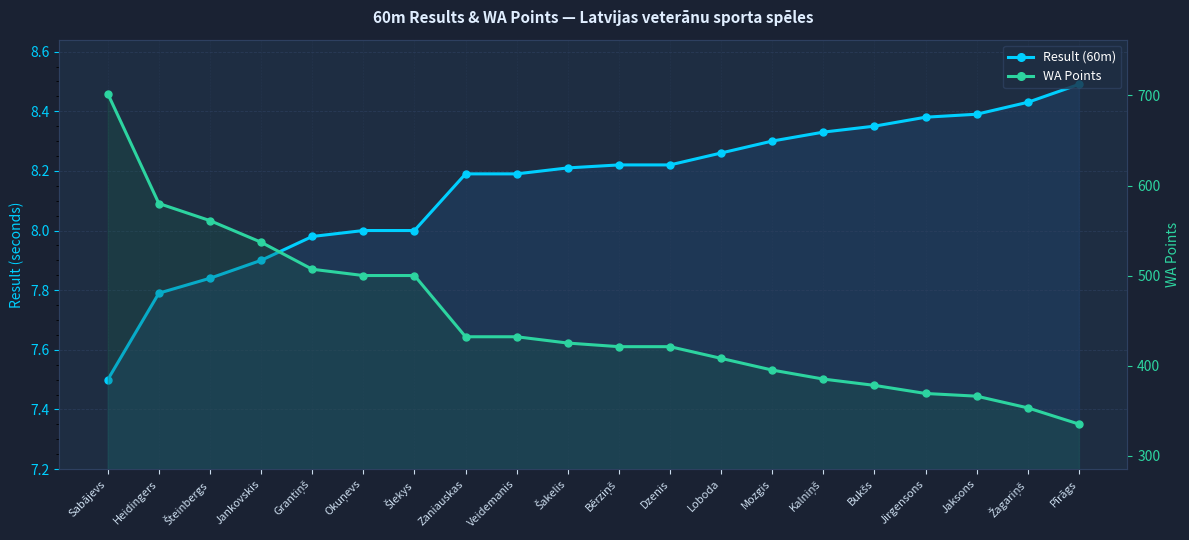

At how many categories does at least one series exceed 130?

20